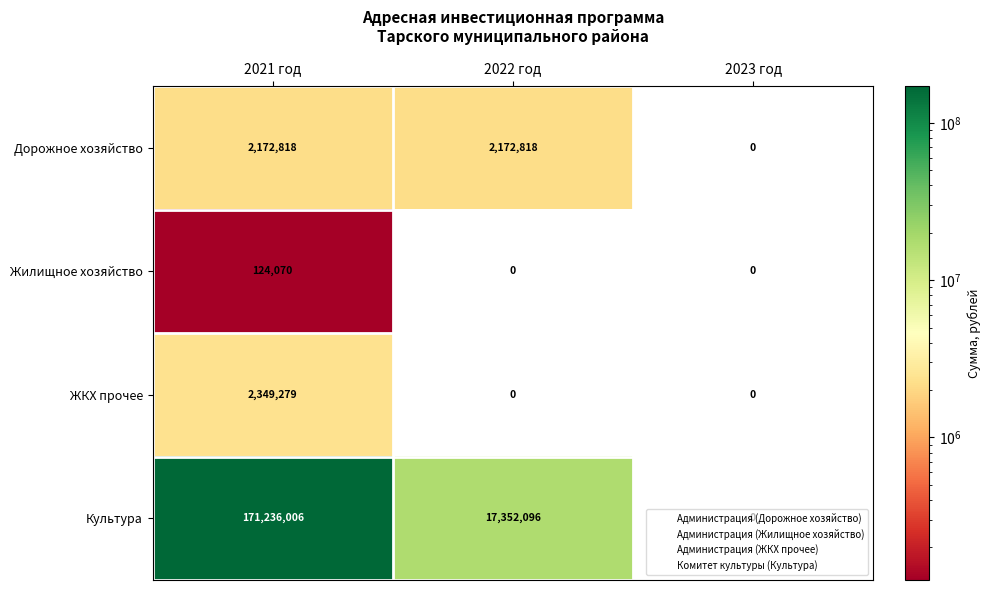

What is the sum of all Культура values?

188588102